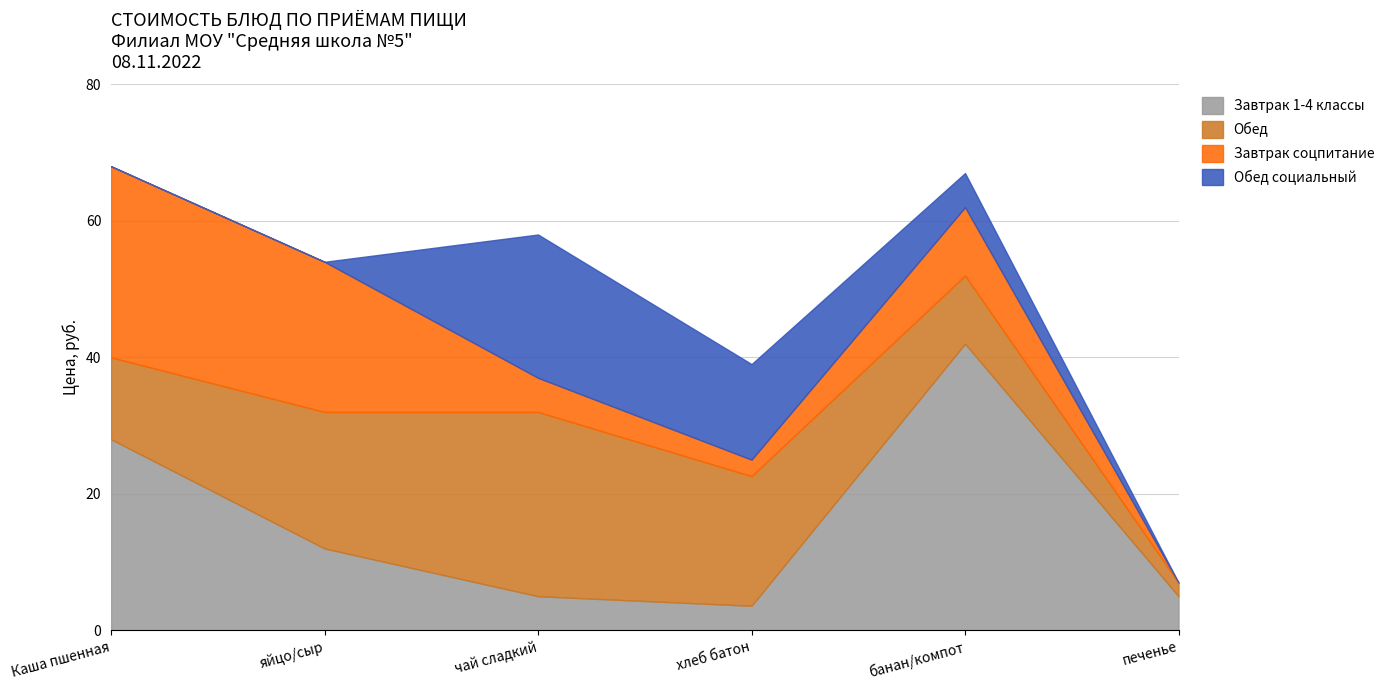

Which category has the highest value in the Завтрак 1-4 классы series?

банан/компот